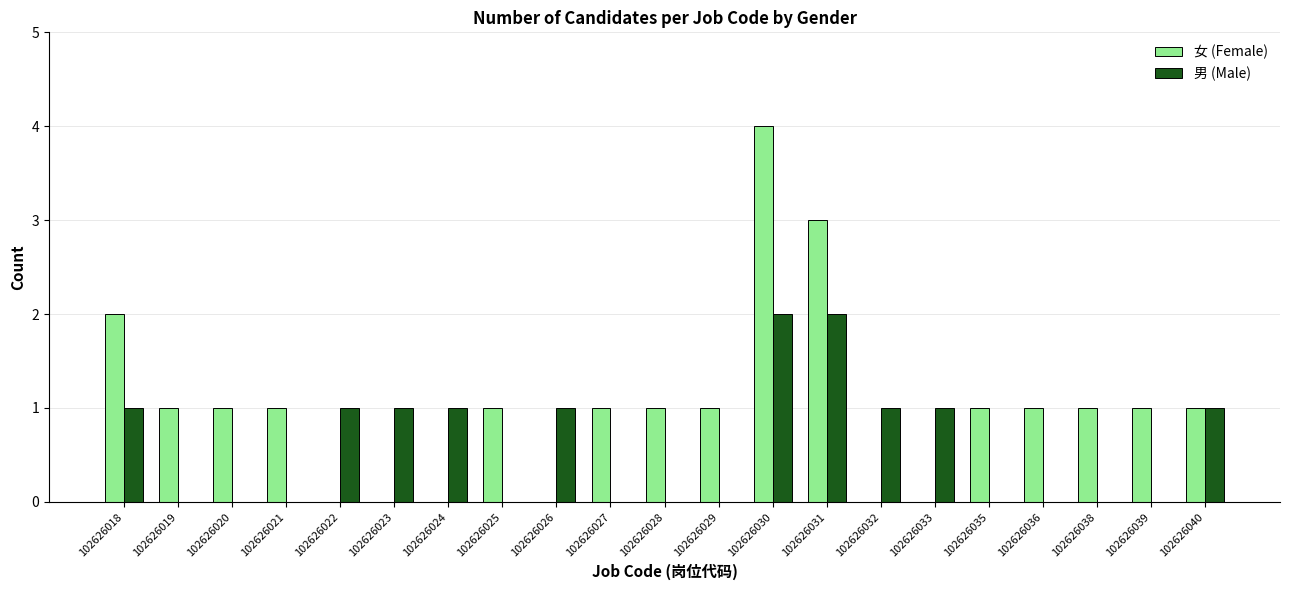

Count the number of data series in this chart.

2